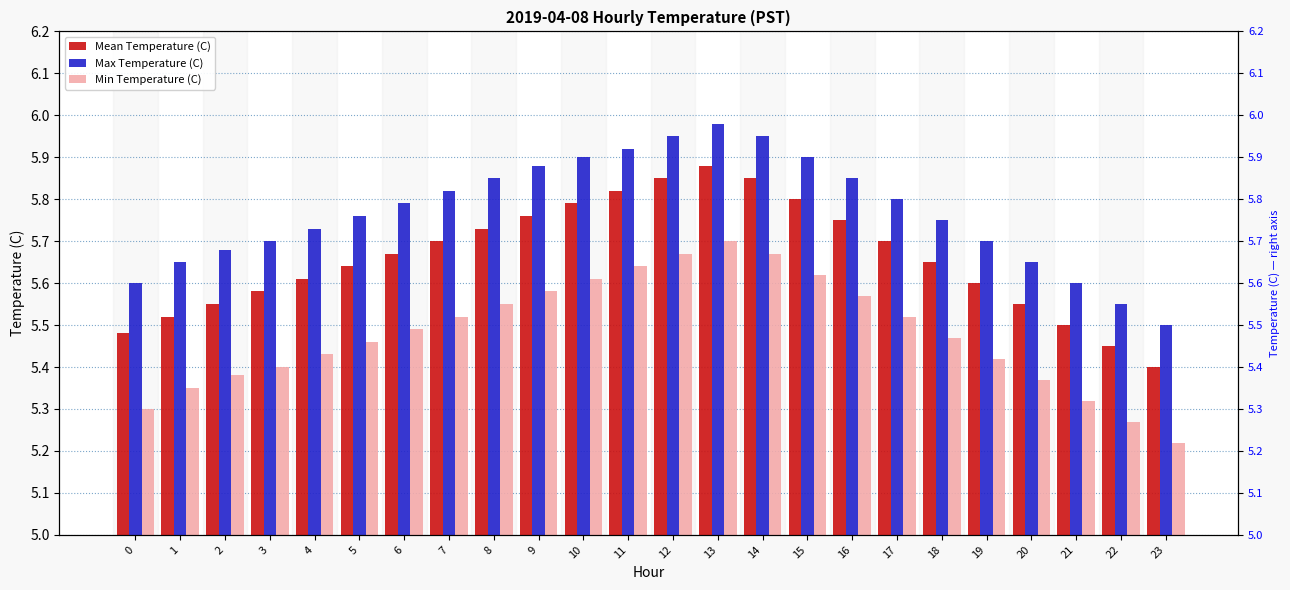

How many categories are shown in the chart?

24